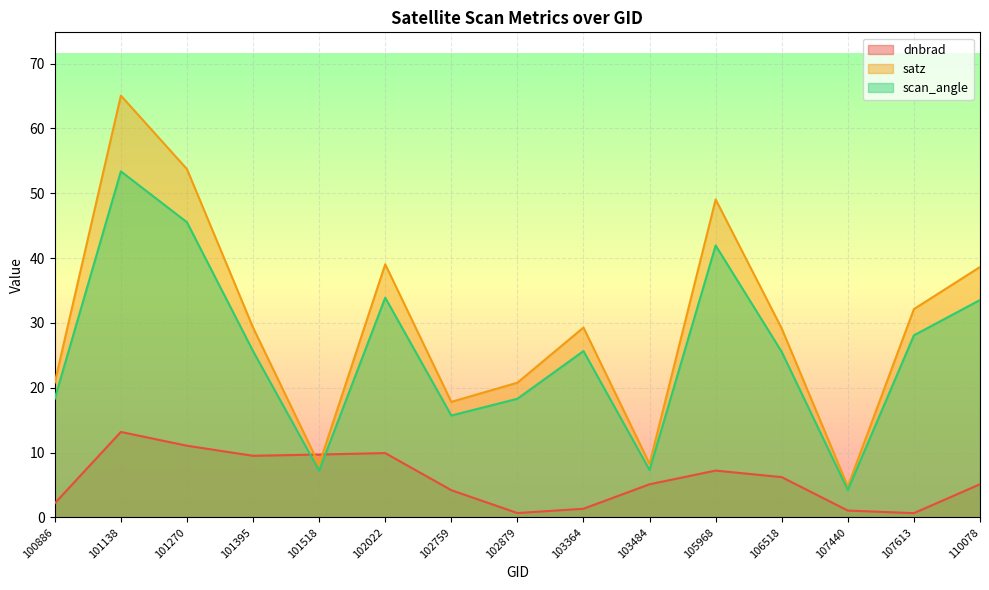

What is the sum of all scan_angle values?

384.2